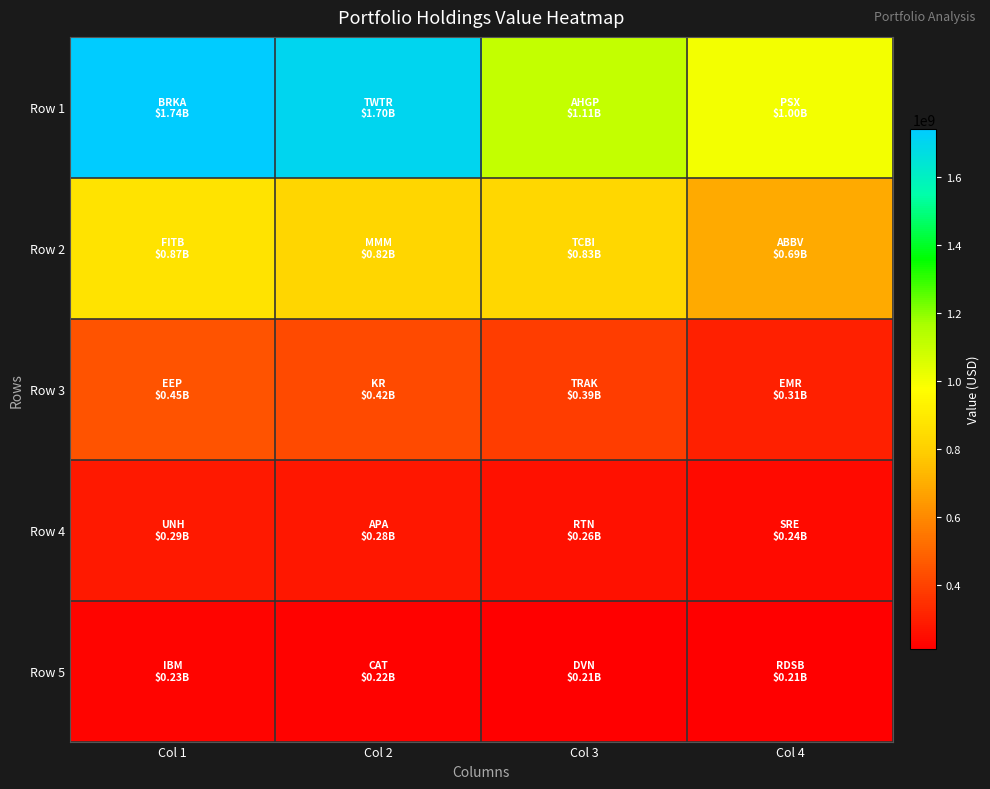

What is the greatest value displayed?

1740000000